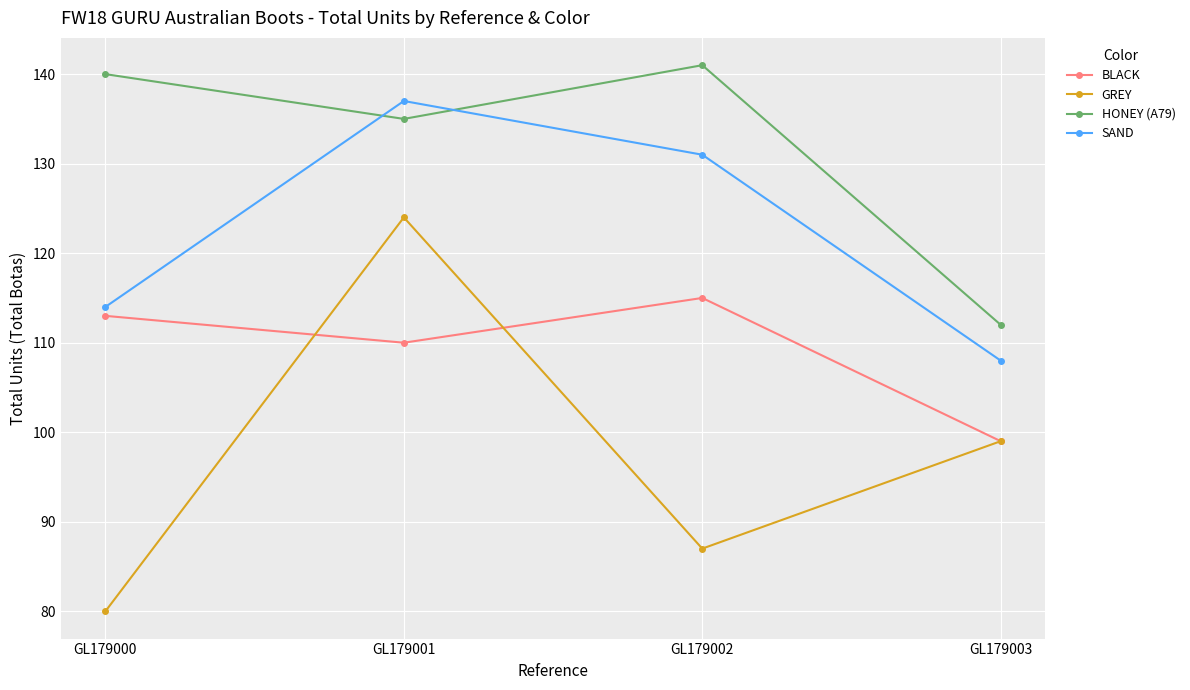

Reading left to right, extract all data points from this chart.

BLACK: 113	110	115	99
GREY: 80	124	87	99
HONEY (A79): 140	135	141	112
SAND: 114	137	131	108